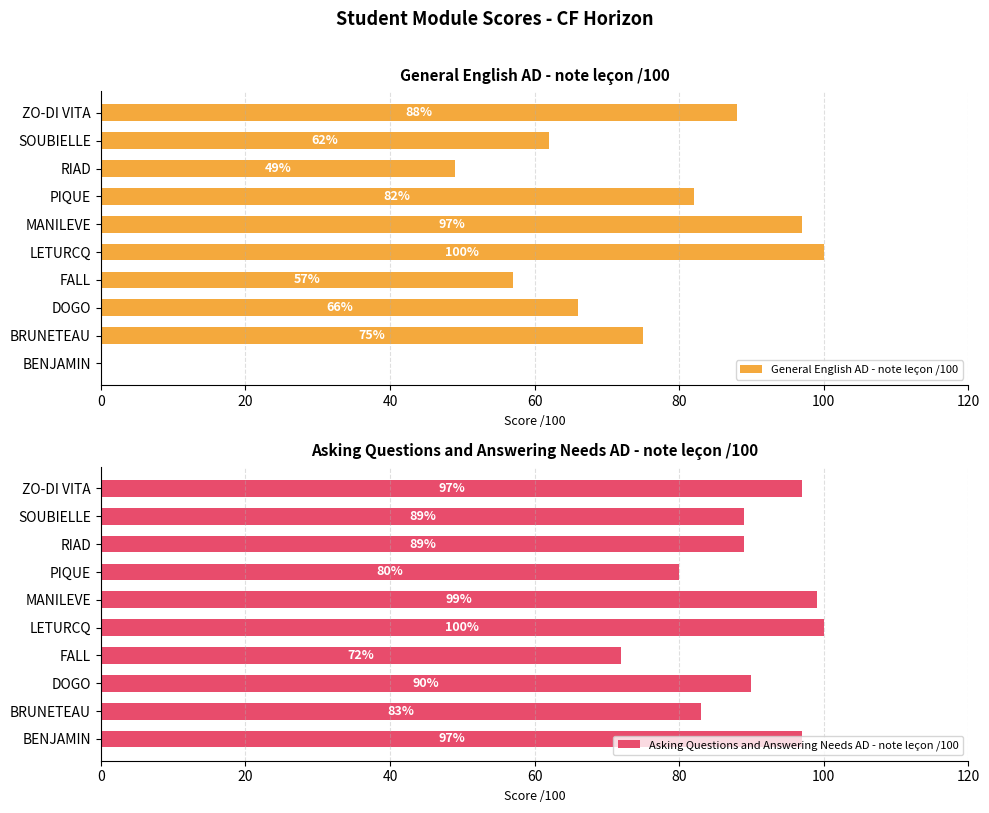

True or false: General English AD - note leçon /100 has a value of 88 at ZO-DI VITA.

True